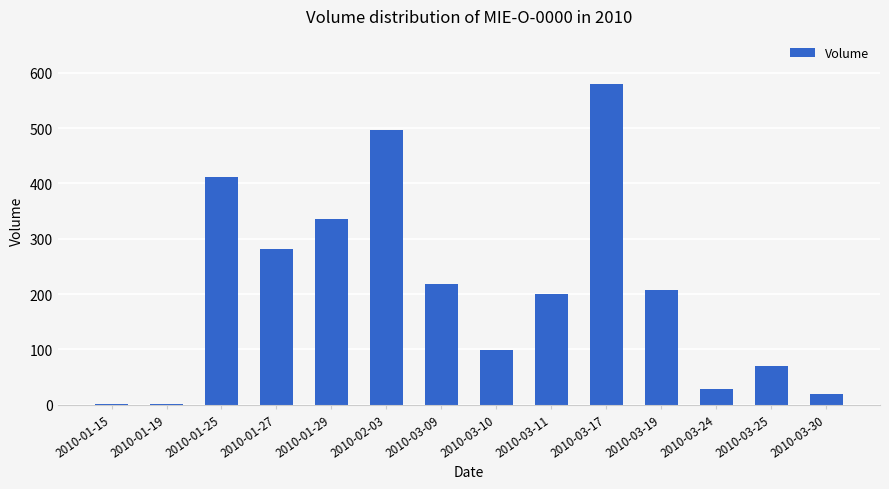

Where is the data nearest to the value 291?

2010-01-27